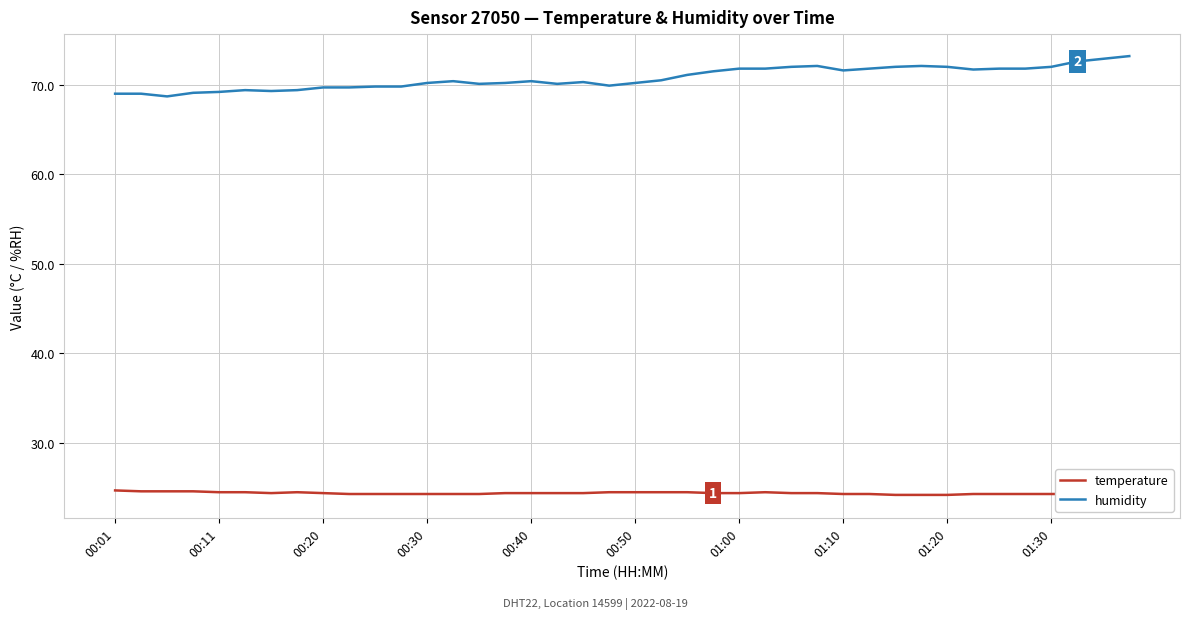

Which series has the largest total across all categories?

humidity